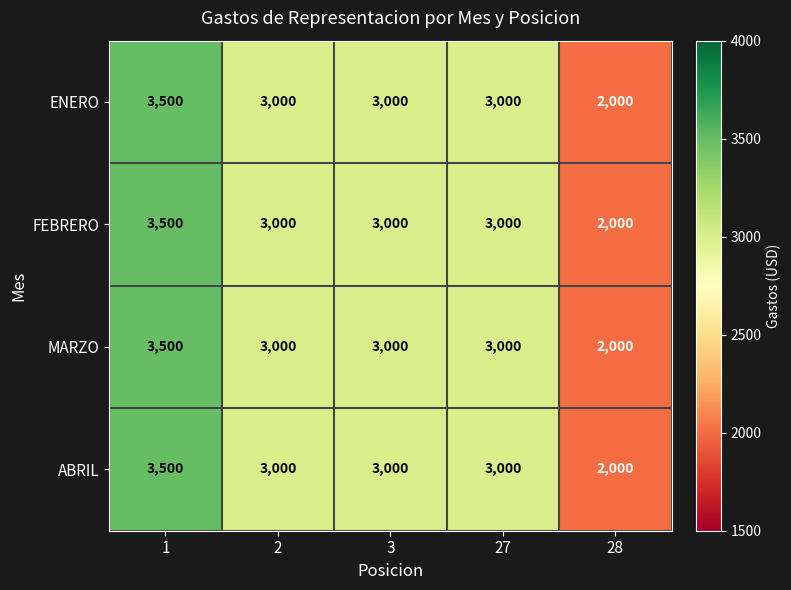

Reading left to right, extract all data points from this chart.

ENERO: 1=3500	2=3000	3=3000	27=3000	28=2000
FEBRERO: 1=3500	2=3000	3=3000	27=3000	28=2000
MARZO: 1=3500	2=3000	3=3000	27=3000	28=2000
ABRIL: 1=3500	2=3000	3=3000	27=3000	28=2000